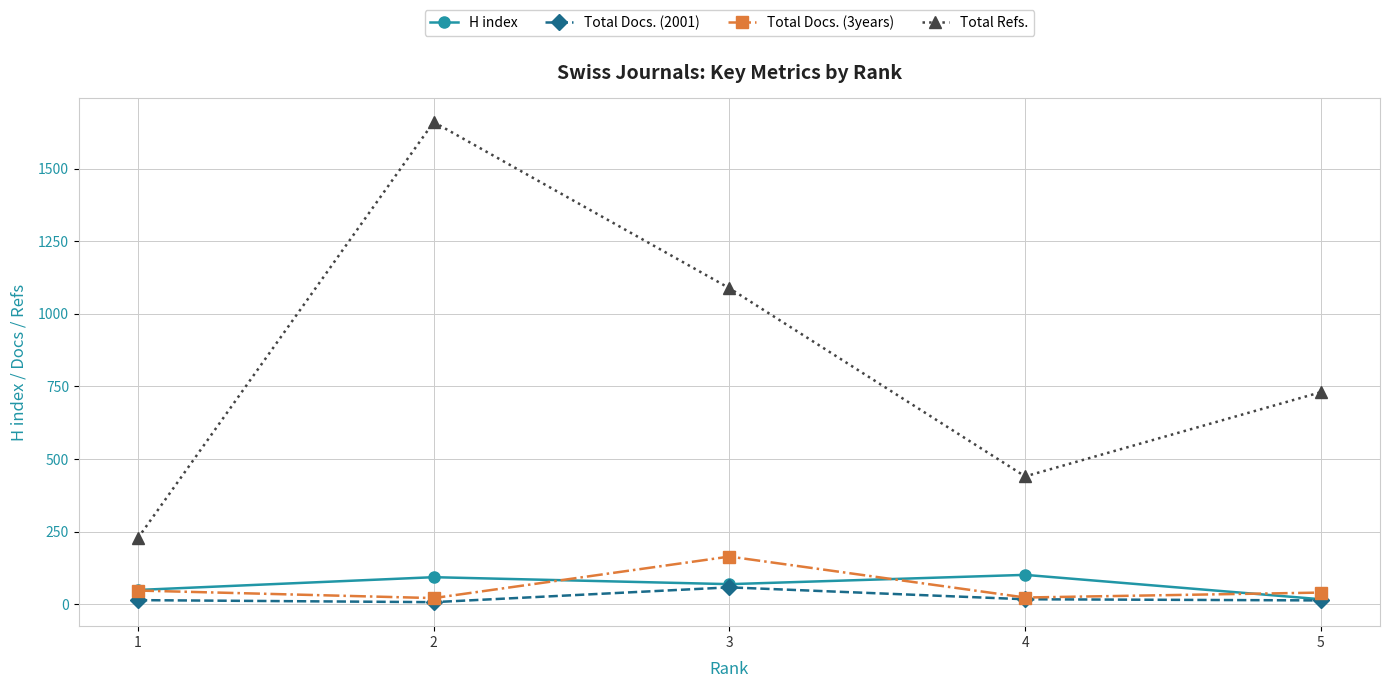

What is the approximate value of Total Docs. (2001) at 2?

7